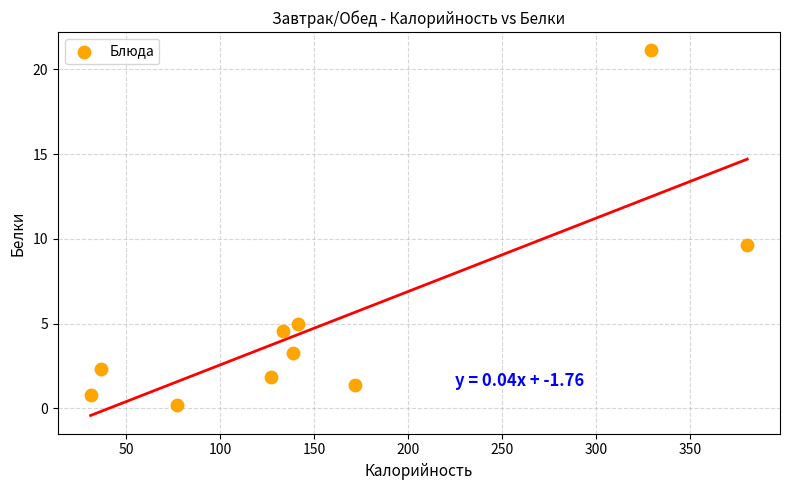

What Y value in the scatter plot is closest to 10?

9.6